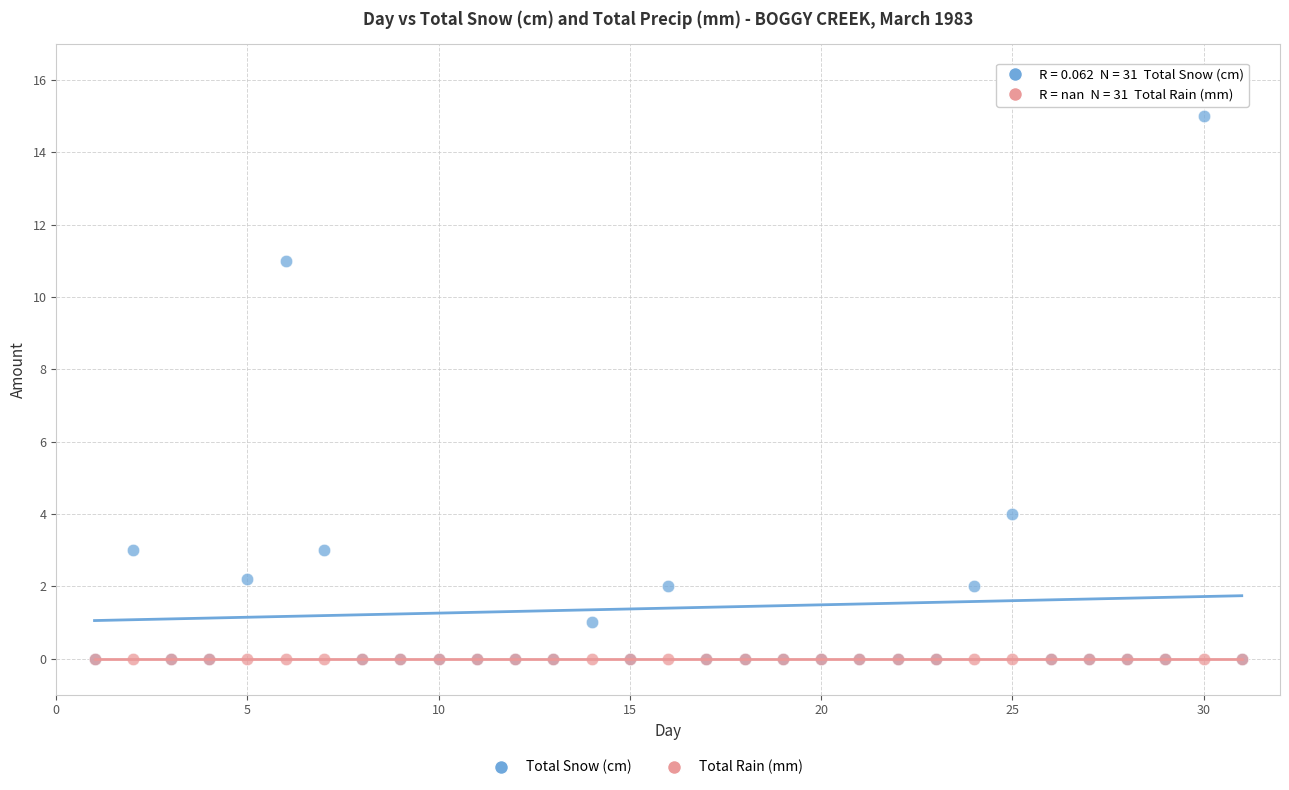

In the Total Snow (cm) series, what Y value is closest to 7?

4.0